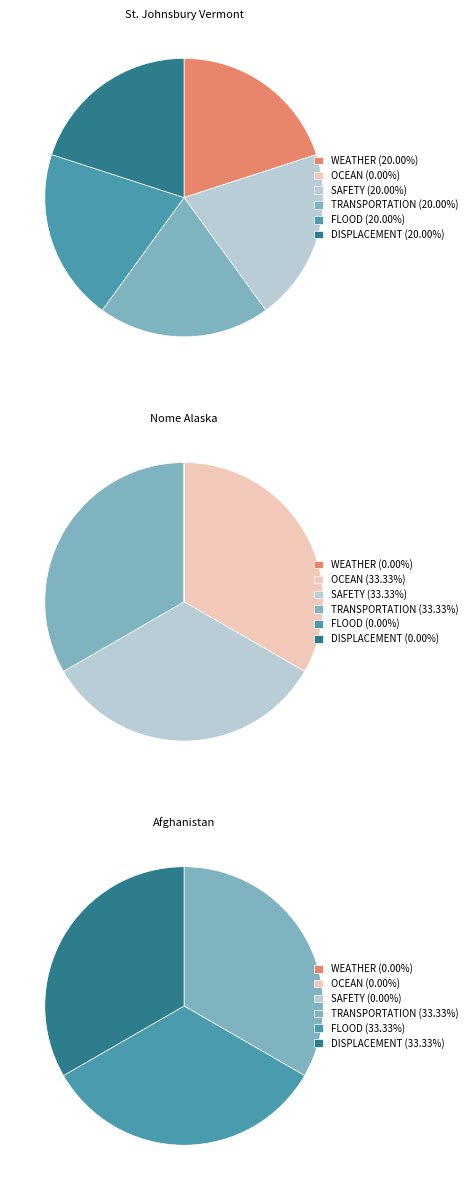

Is it true that Nome Alaska is 8% of the pie?

False